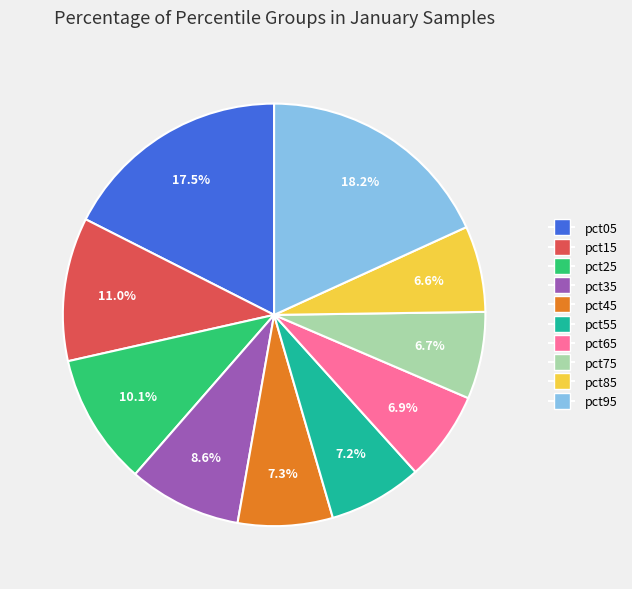

Does pct95 account for over 50% of the chart?

No